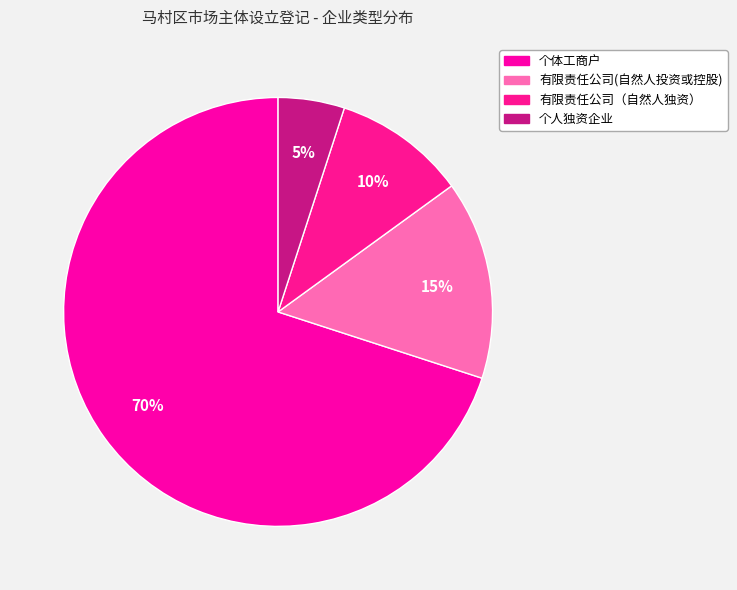

What is the largest slice in the pie chart?

个体工商户